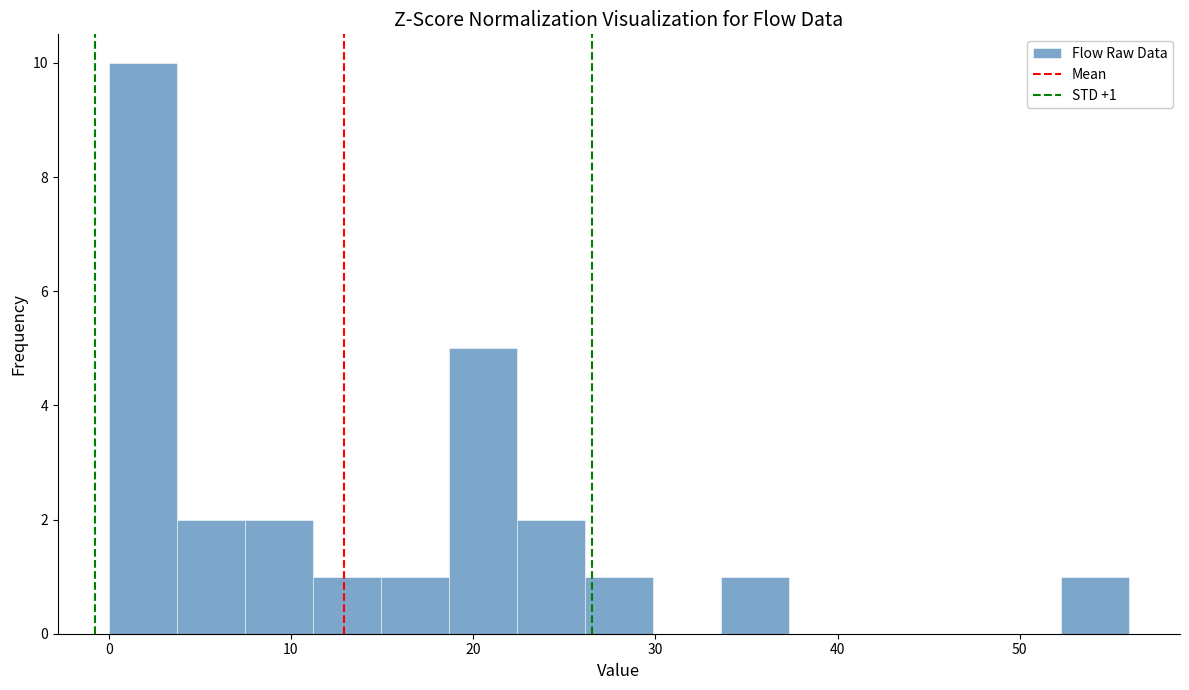

Read against the x-axis, roughly where is the centre of the tallest bar?

2